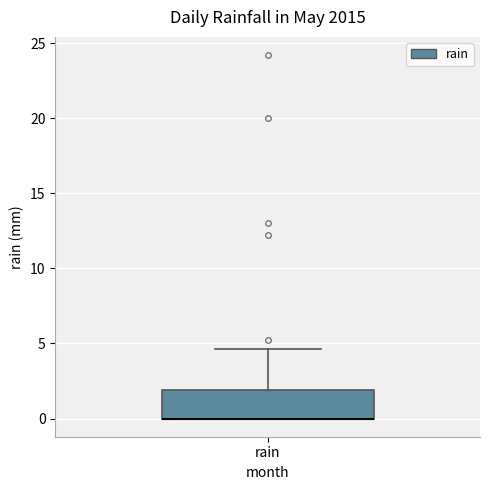

Where does the upper whisker of the box for rain end on the y-axis? The values are not printed on the chart, so give them approximately, as read against the axis.

4.5